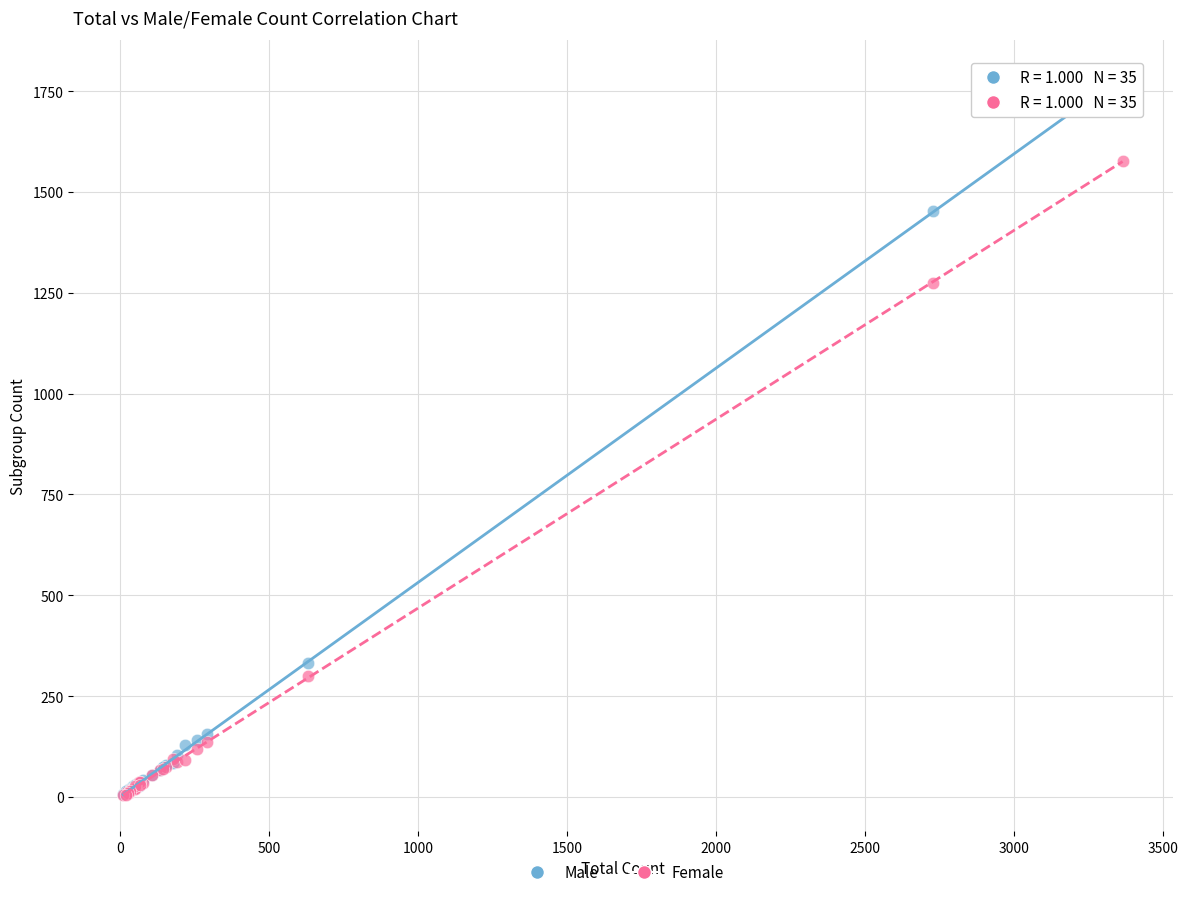

What are all the series names shown in the legend?

Male, Female